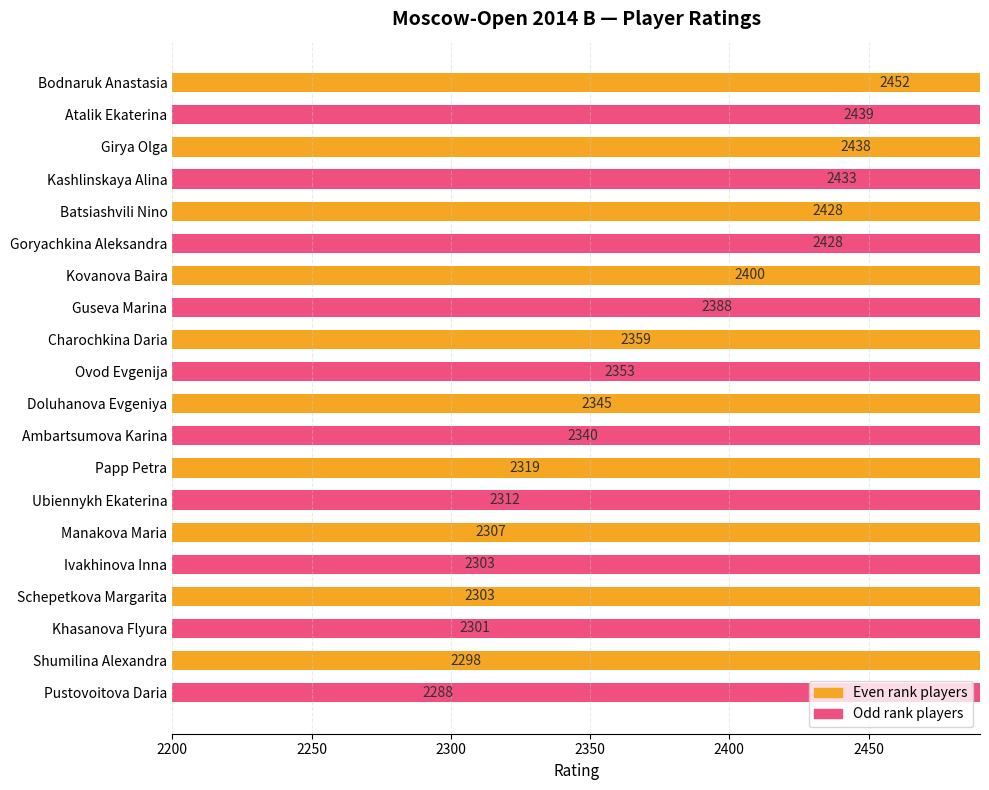

What is the difference between the maximum and second lowest values?

154